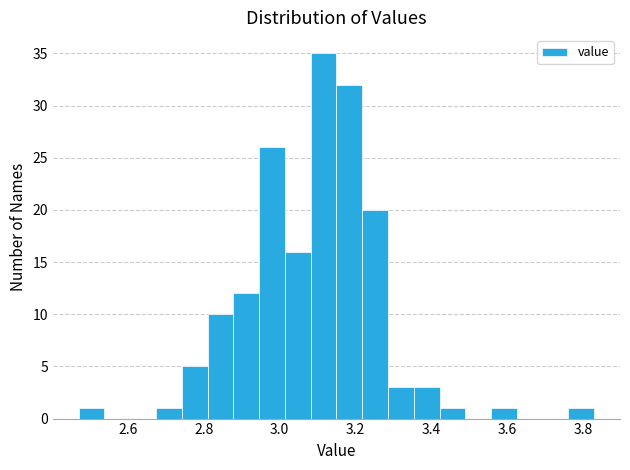

Read against the x-axis, roughly where is the centre of the tallest bar?

3.12